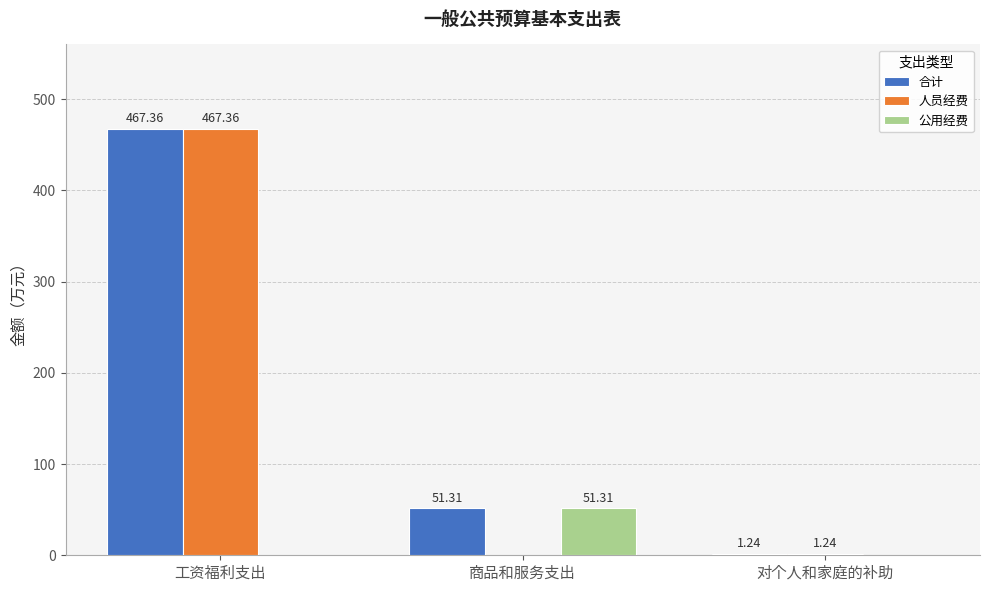

The value of 人员经费 at 工资福利支出 is 467.4. True or false?

True